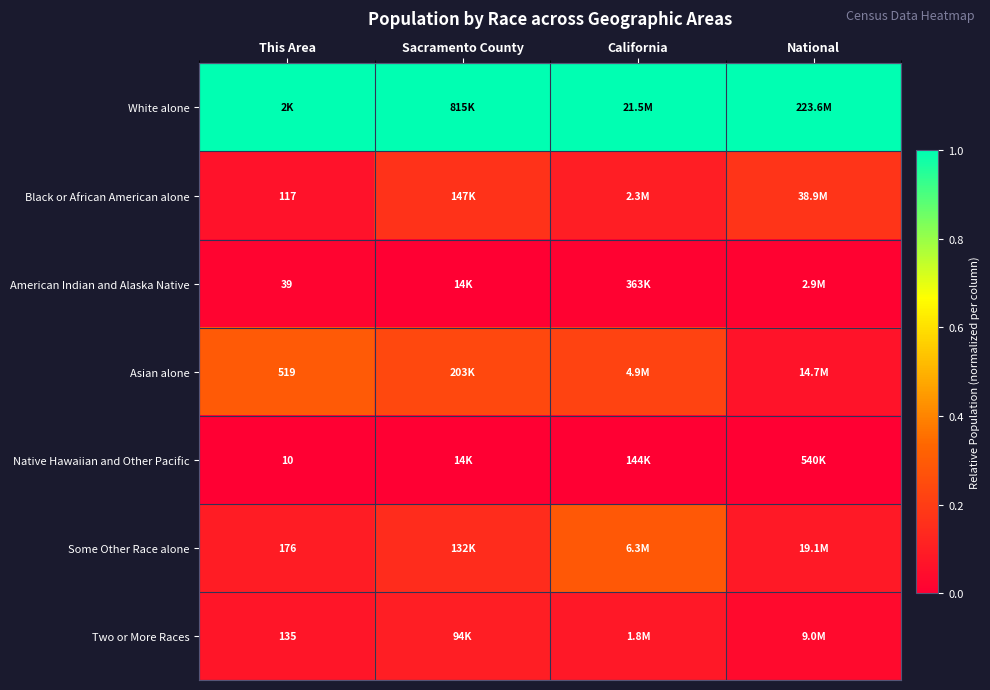

How many series are shown in this chart?

7